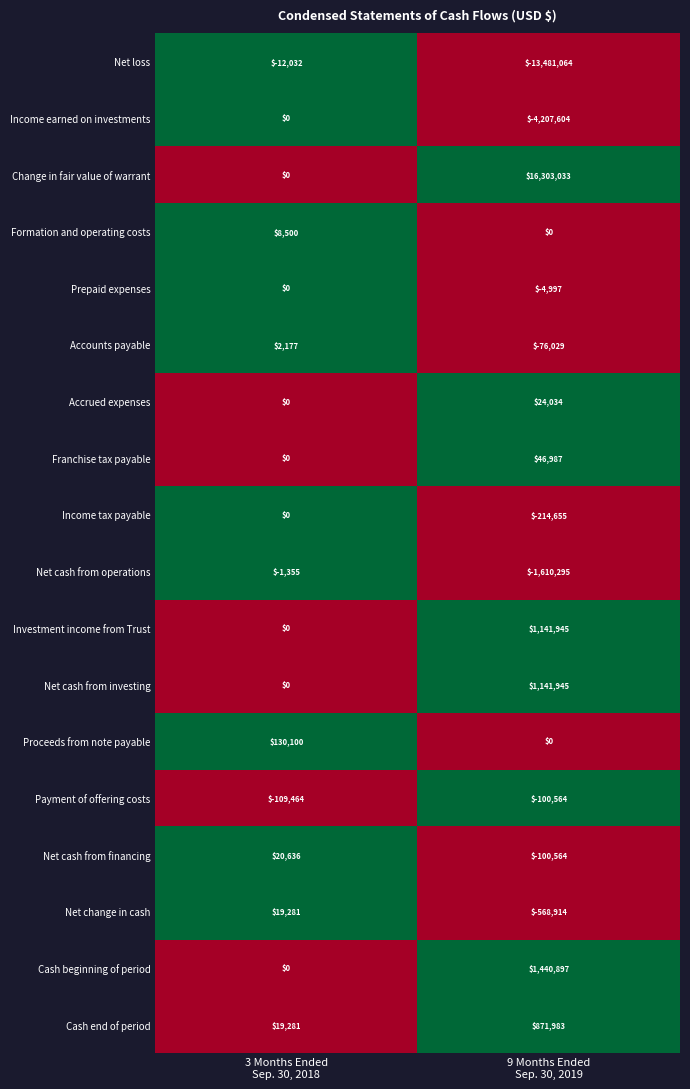

What is the total value across all series at 9 Months Ended
Sep. 30, 2019?

606138